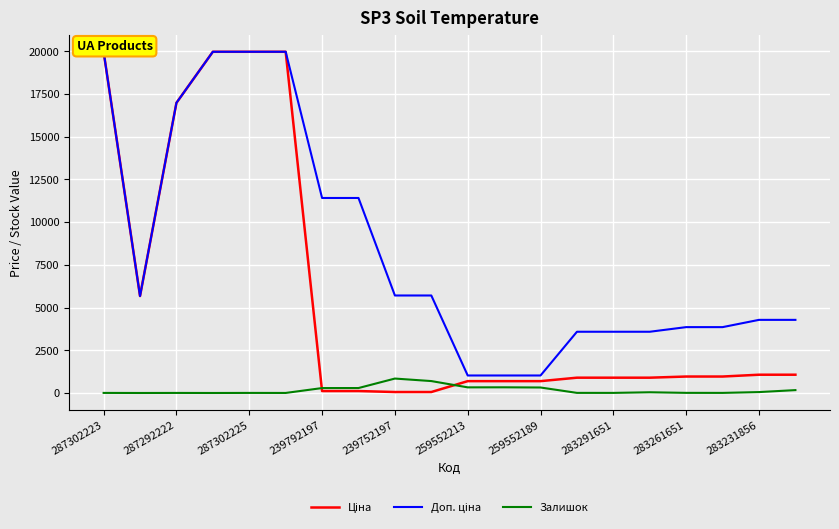

The Залишок series shows 5 at 287302223. True or false?

True